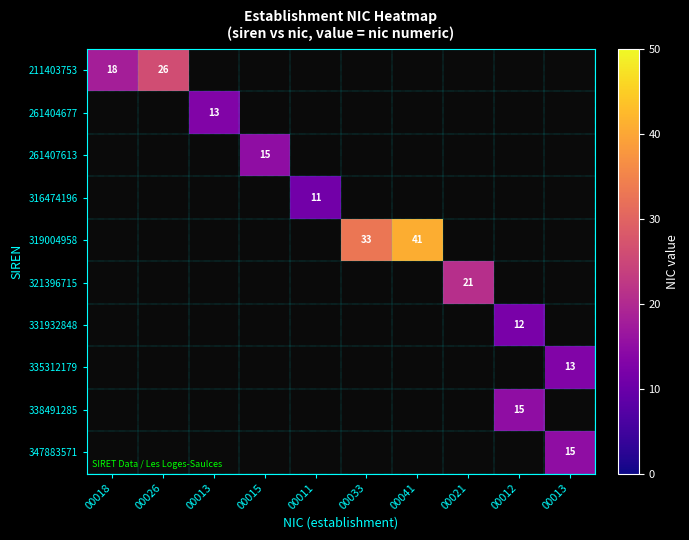

True or false: 347883571 has a value of 10 at 00013.

False